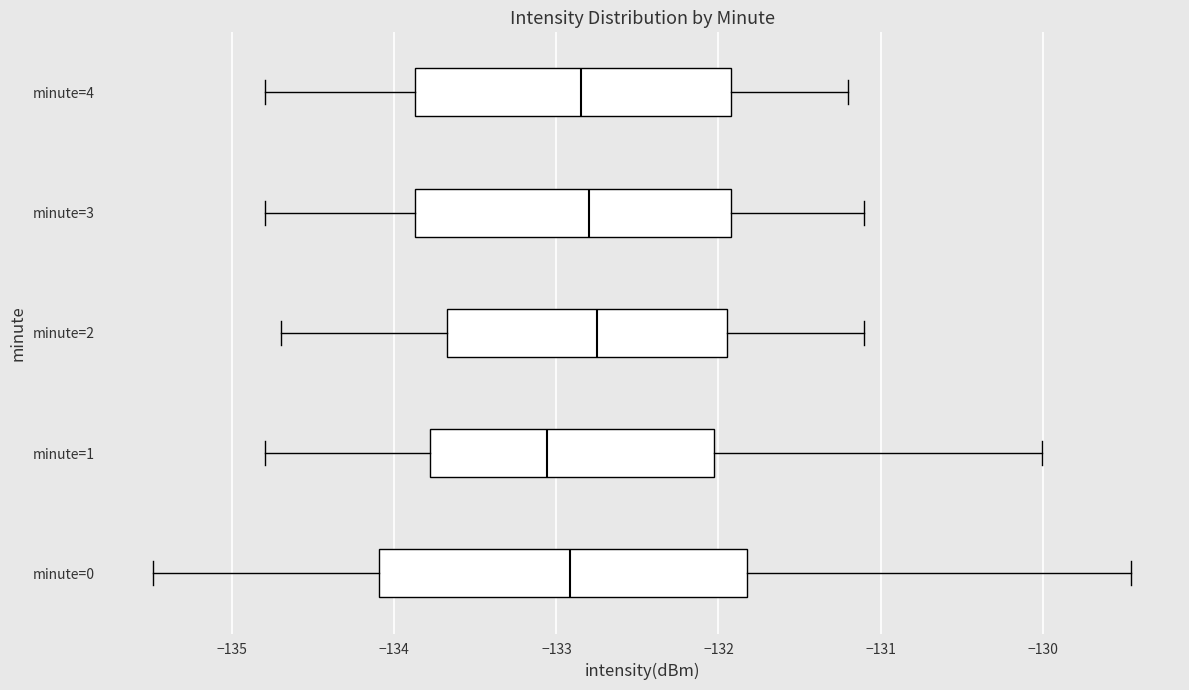

Reading bottom to top, transcribe this box plot: for each box, give where its median line is, the range the box spans, and where its two whiskers end, as read against the x-axis. The values are not printed on the chart, so give them approximately, as read against the axis.

minute=0: median -132.9, box -134.1 to -131.8, whiskers -135.5 to -129.5
minute=1: median -133.1, box -133.8 to -132.0, whiskers -134.8 to -130.0
minute=2: median -132.7, box -133.7 to -131.9, whiskers -134.7 to -131.1
minute=3: median -132.8, box -133.9 to -131.9, whiskers -134.8 to -131.1
minute=4: median -132.8, box -133.9 to -131.9, whiskers -134.8 to -131.2